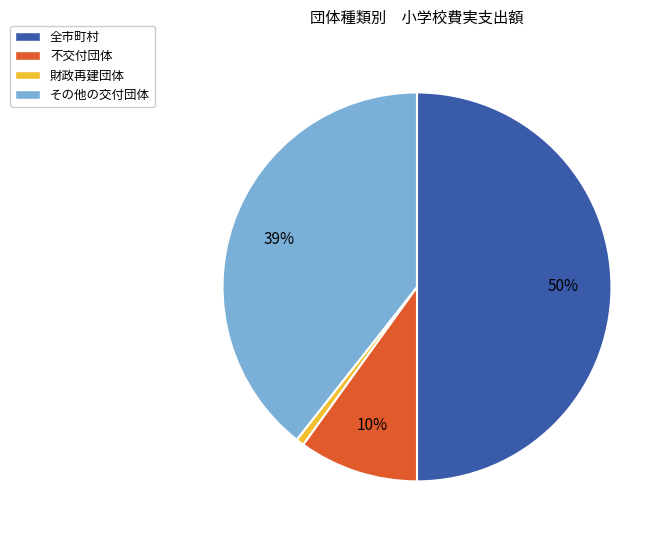

Which has a higher value, 財政再建団体 or 不交付団体?

不交付団体